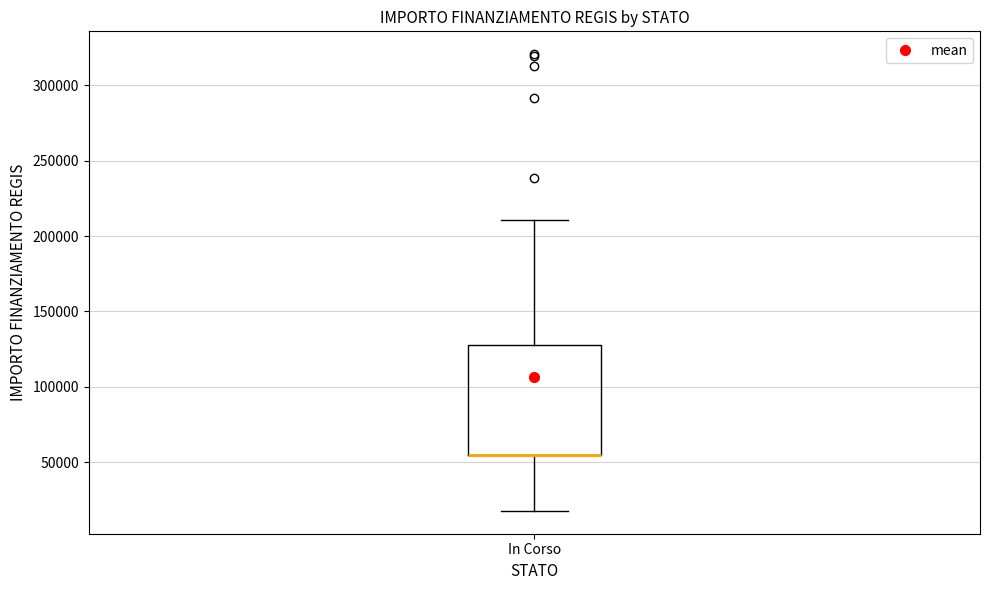

Where is the upper edge of the box for In Corso on the y-axis? The values are not printed on the chart, so give them approximately, as read against the axis.

130000